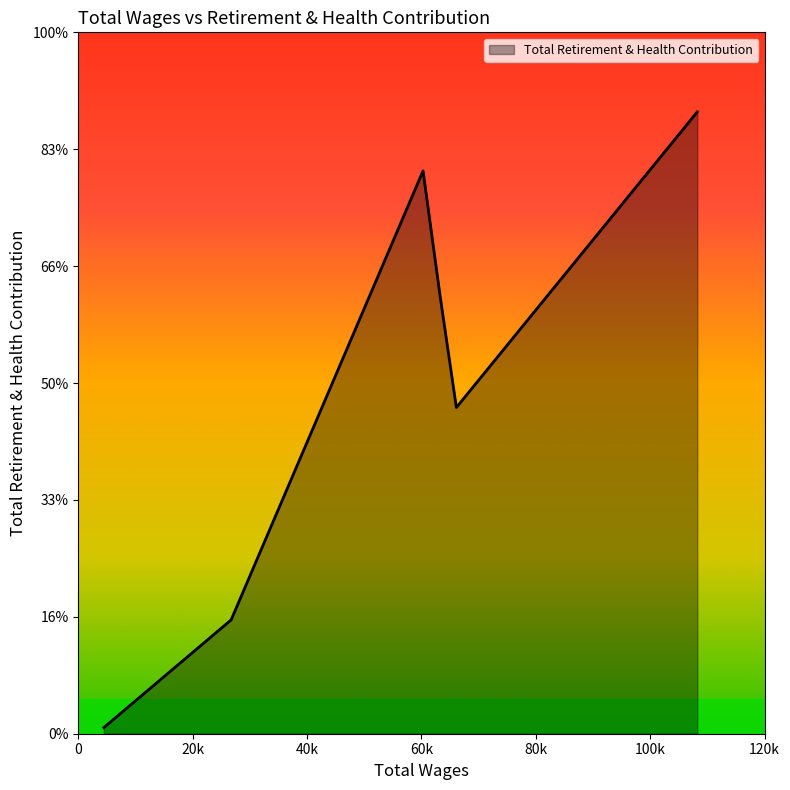

Does the chart have visible grid lines?

No